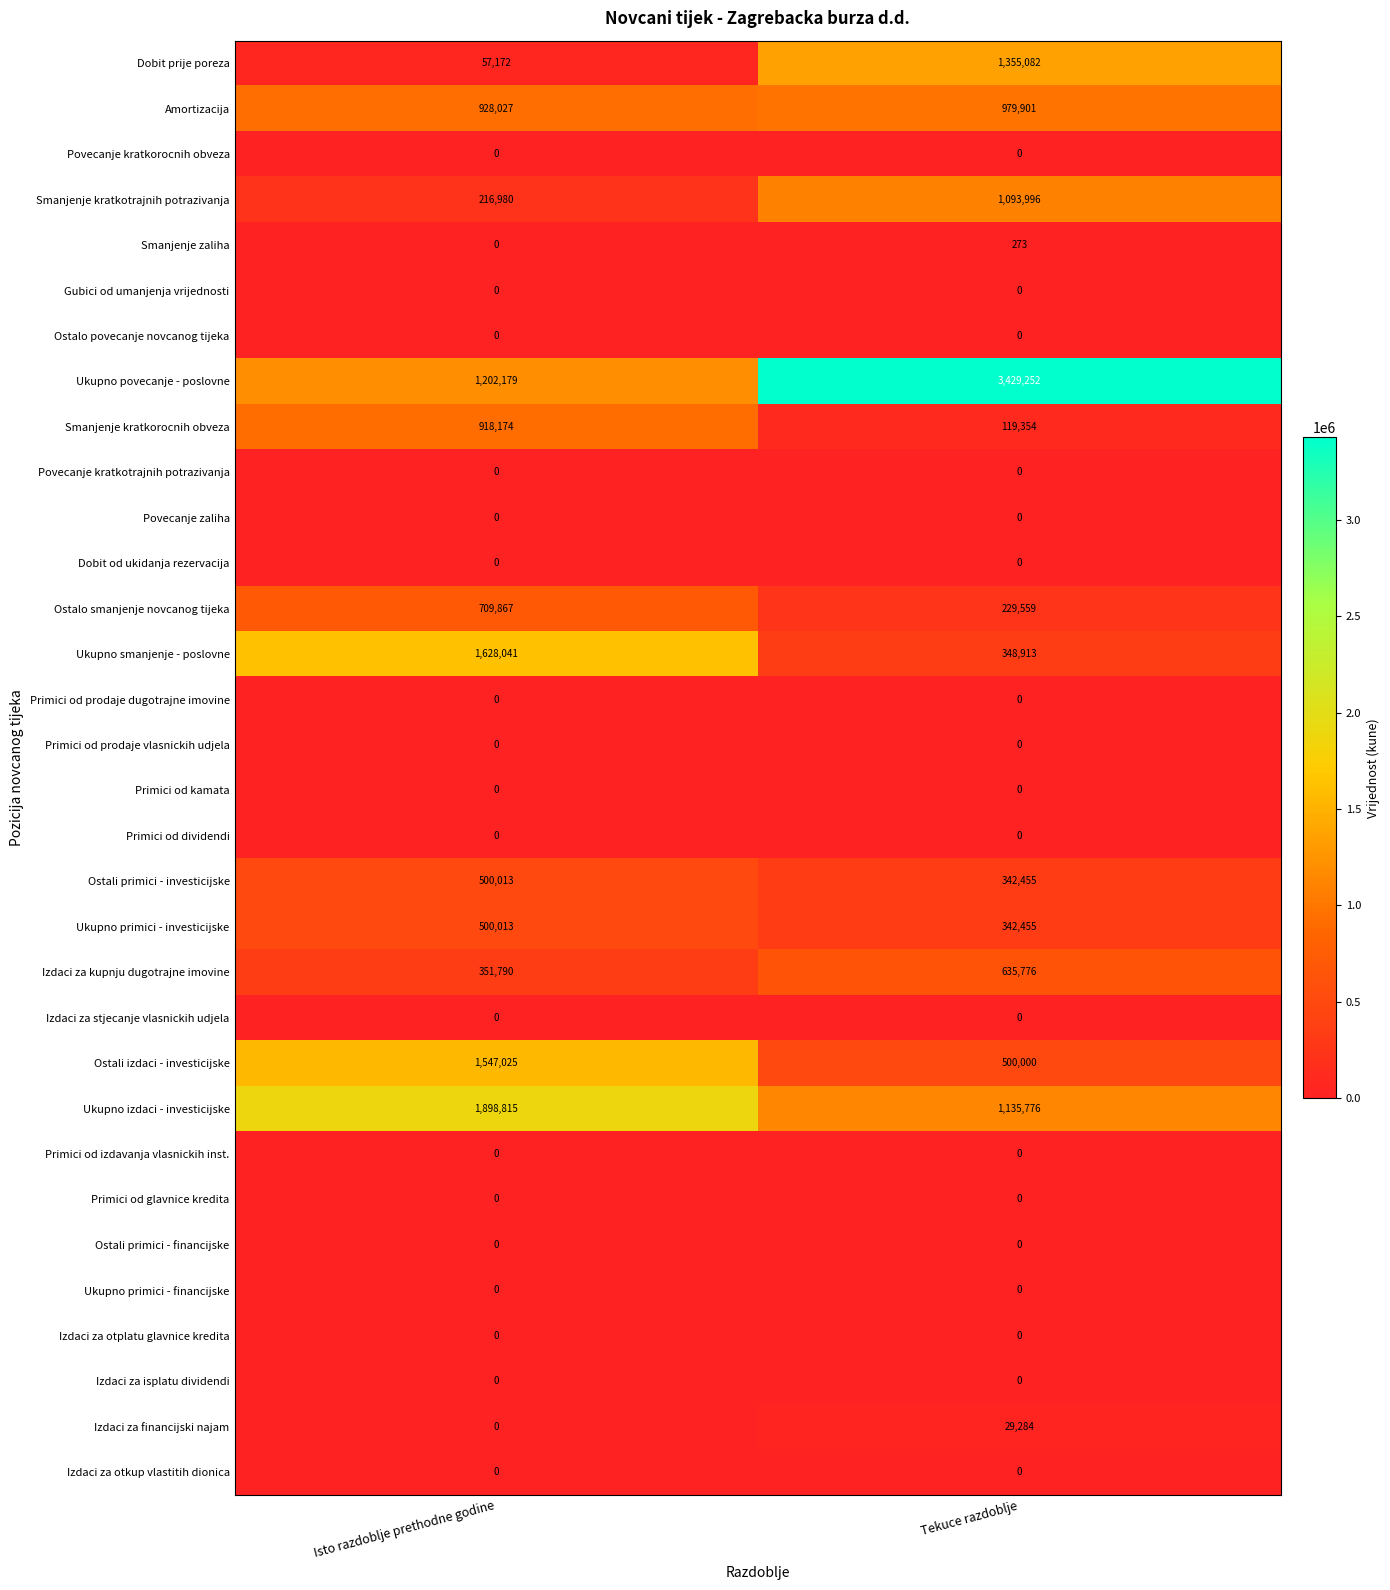

True or false: Povecanje kratkotrajnih potrazivanja has a value of 0 at Tekuce razdoblje.

True